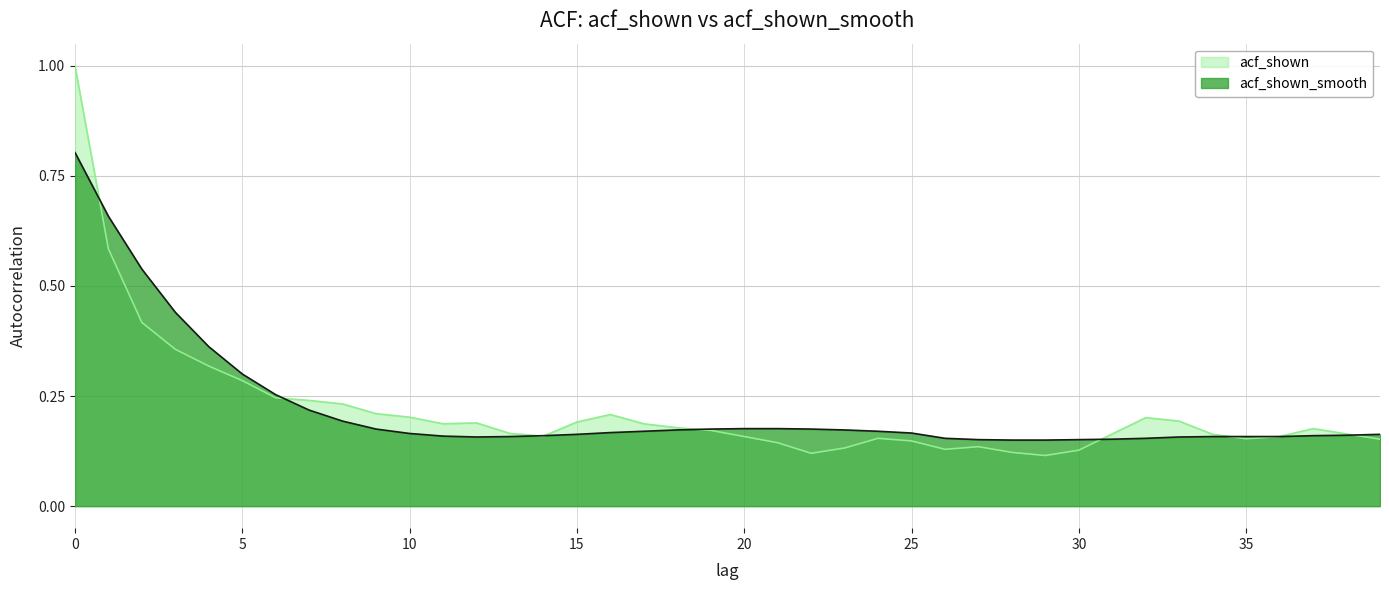

Is it true that acf_shown equals 0.6 at 2?

False